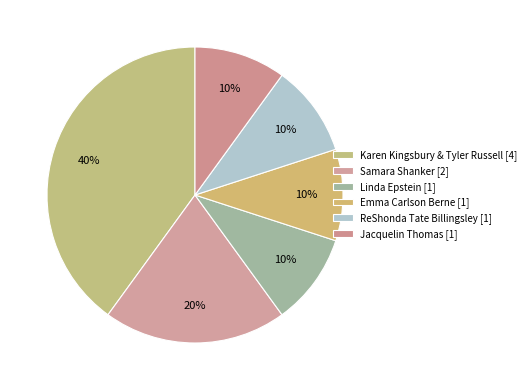

What is the largest slice in the pie chart?

Karen Kingsbury & Tyler Russell [4]